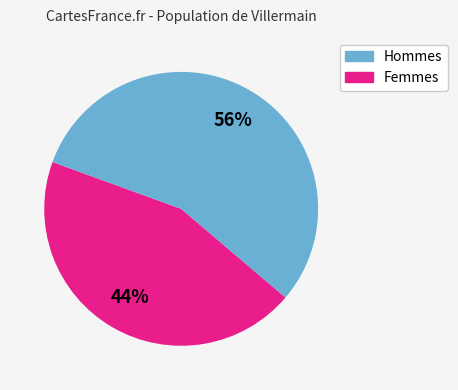

To the nearest percent, what is the average slice percentage?

50%